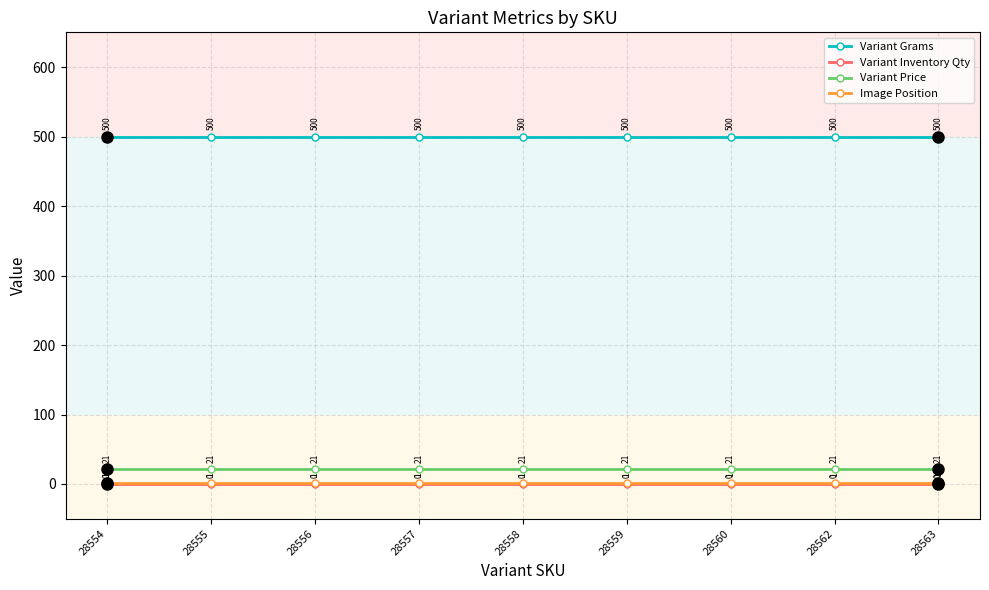

True or false: Image Position and Variant Grams intersect in this chart.

False